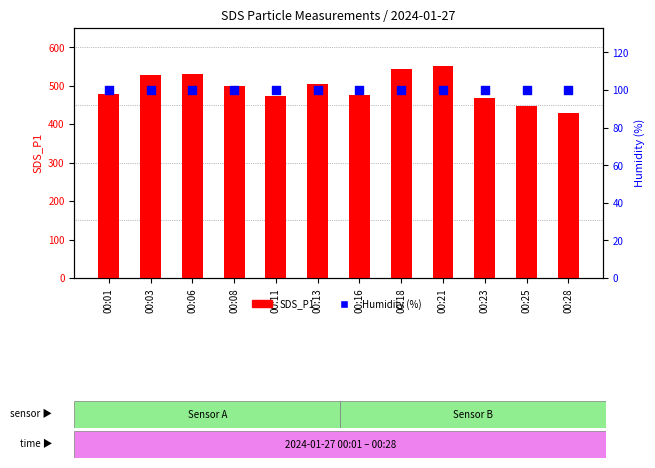

Is the value of SDS_P1 at 00:11 greater than the value of Humidity (%) at 00:08?

Yes